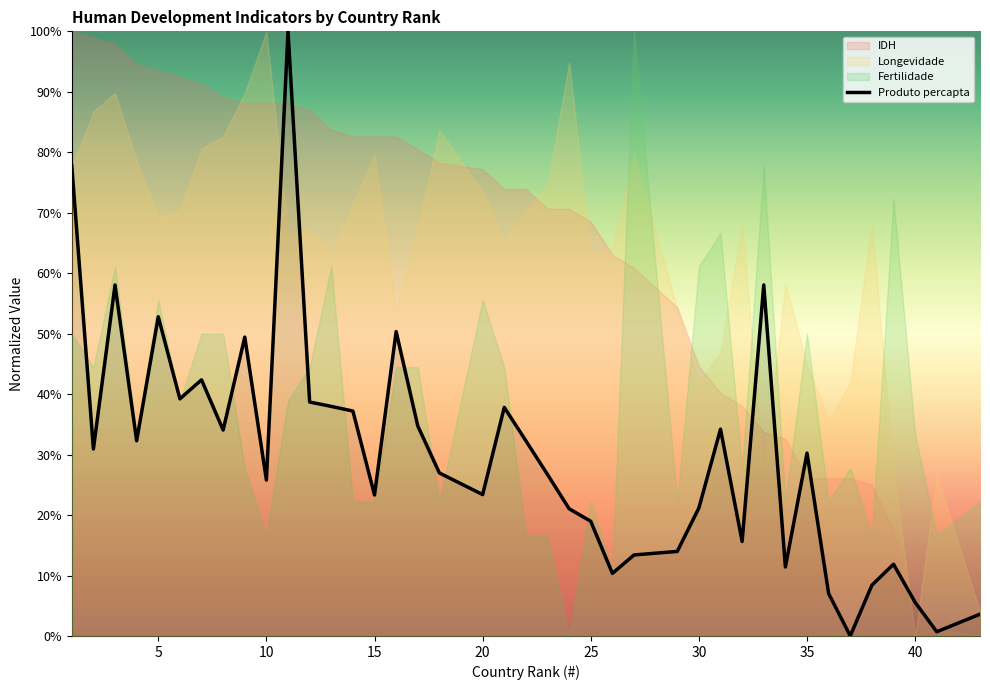

Read the value at 10.

1.0